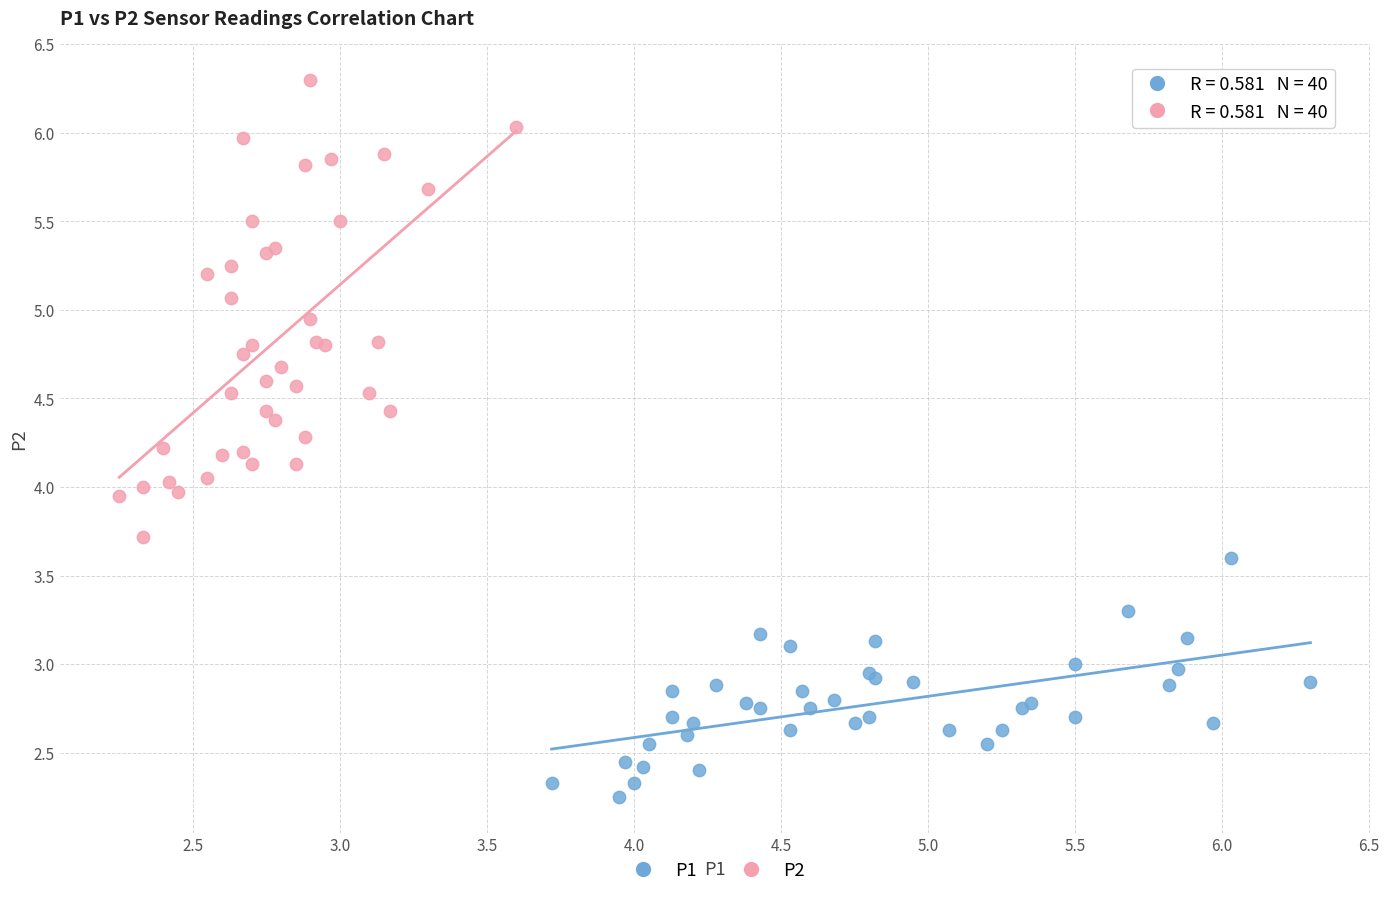

Which series reaches the minimum Y coordinate?

P1